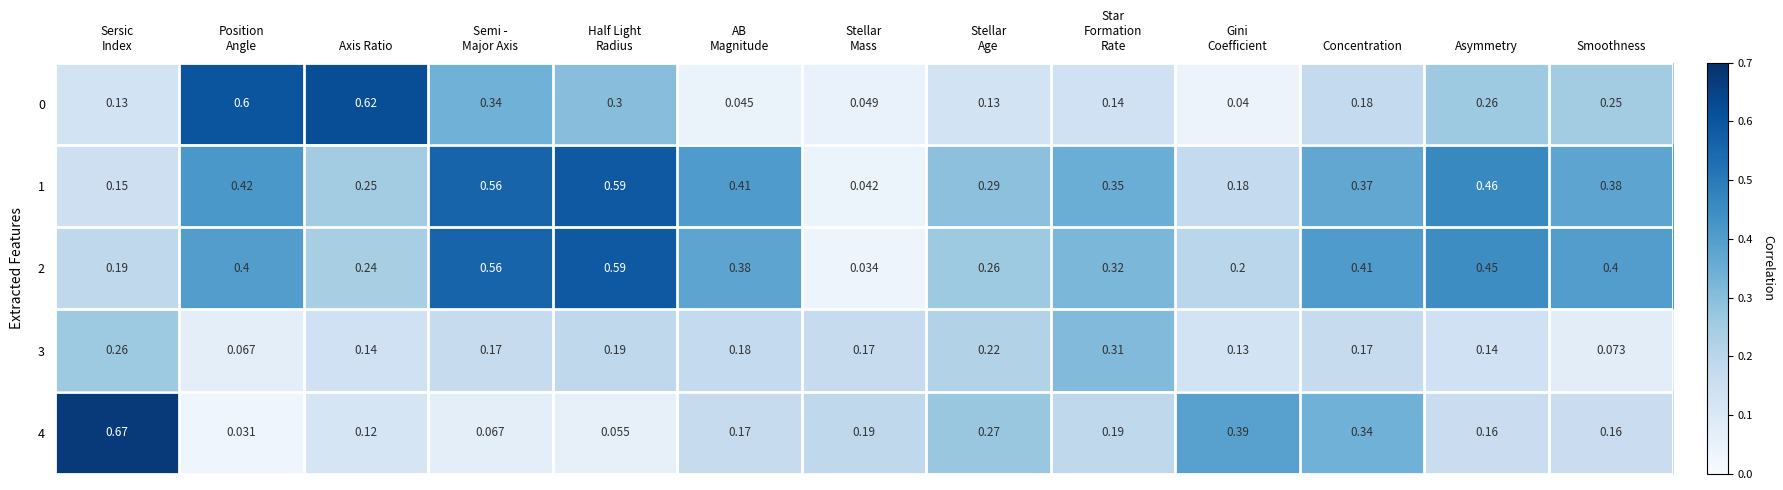

Is the value of 4 at Smoothness greater than the value of 0 at Concentration?

No